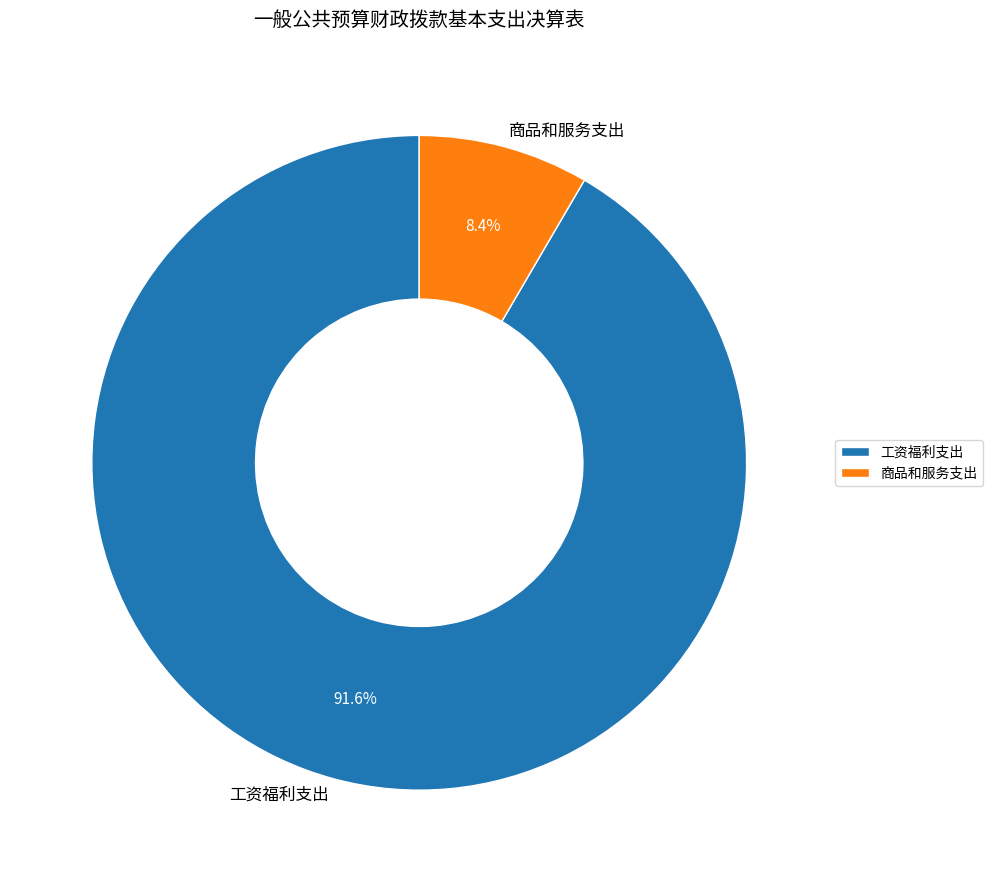

Is there any slice that represents more than half of the pie?

Yes